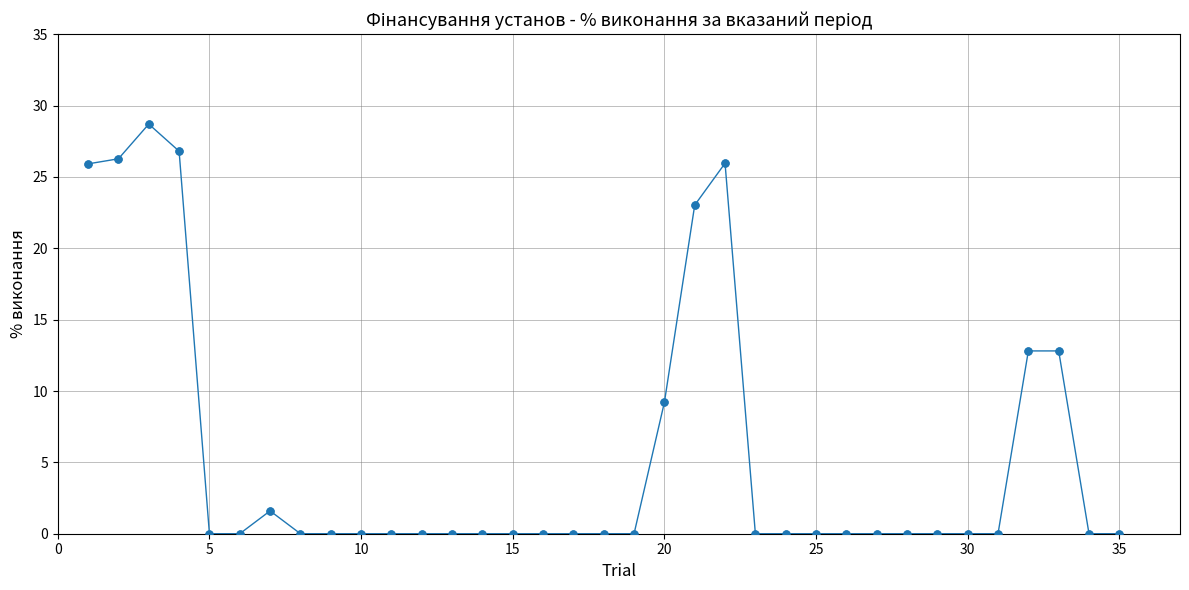

What is the value of the 1st point from the left?

25.9